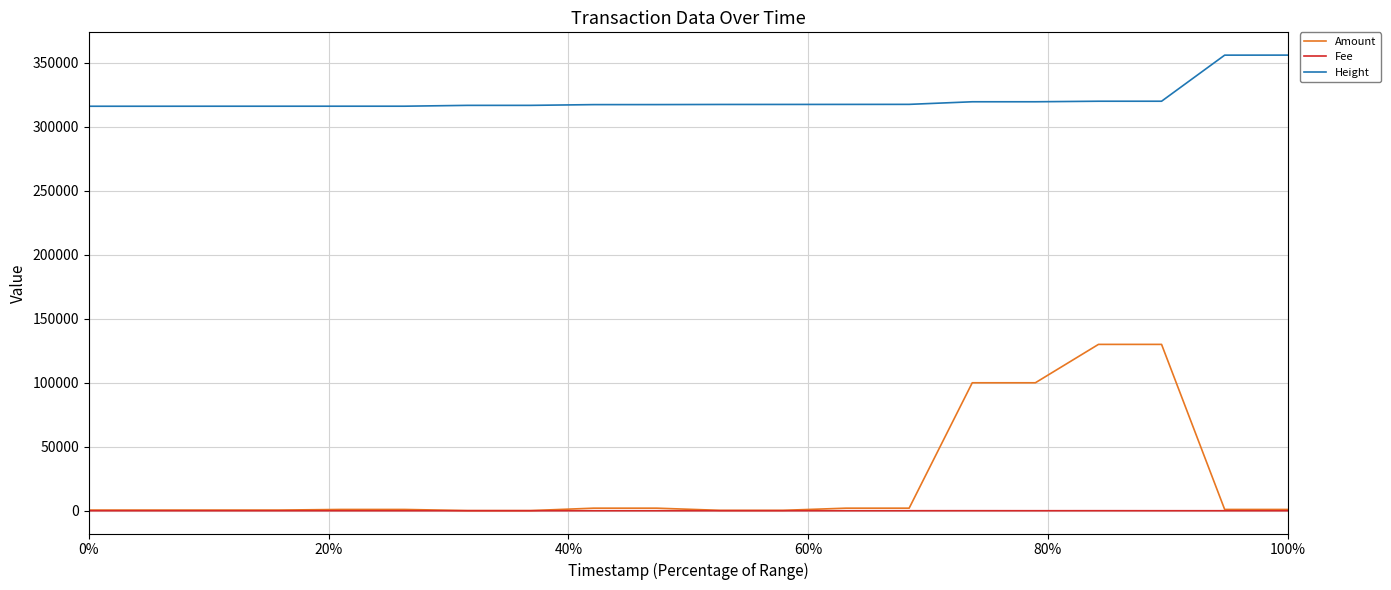

Which series has the largest range (max minus min)?

Amount